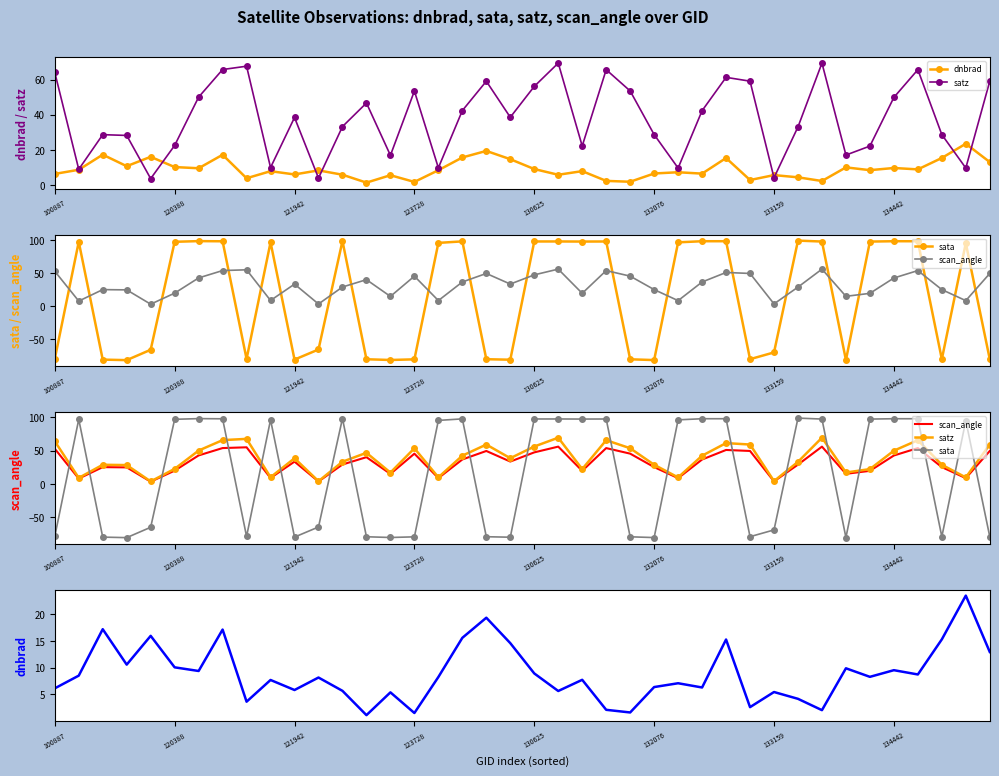

True or false: dnbrad has more than 2 interior local peaks.

True